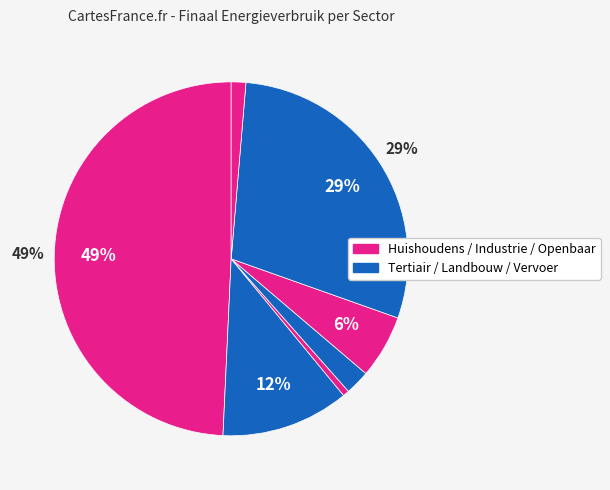

Does any single category account for the majority?

No